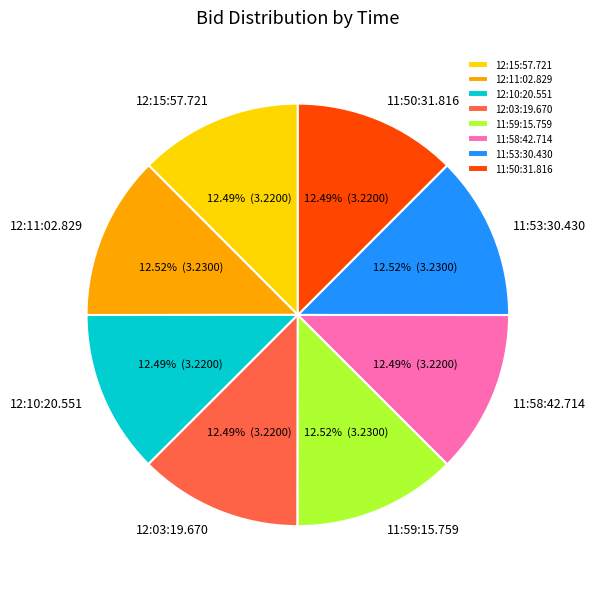

Count the number of slices in the pie.

8